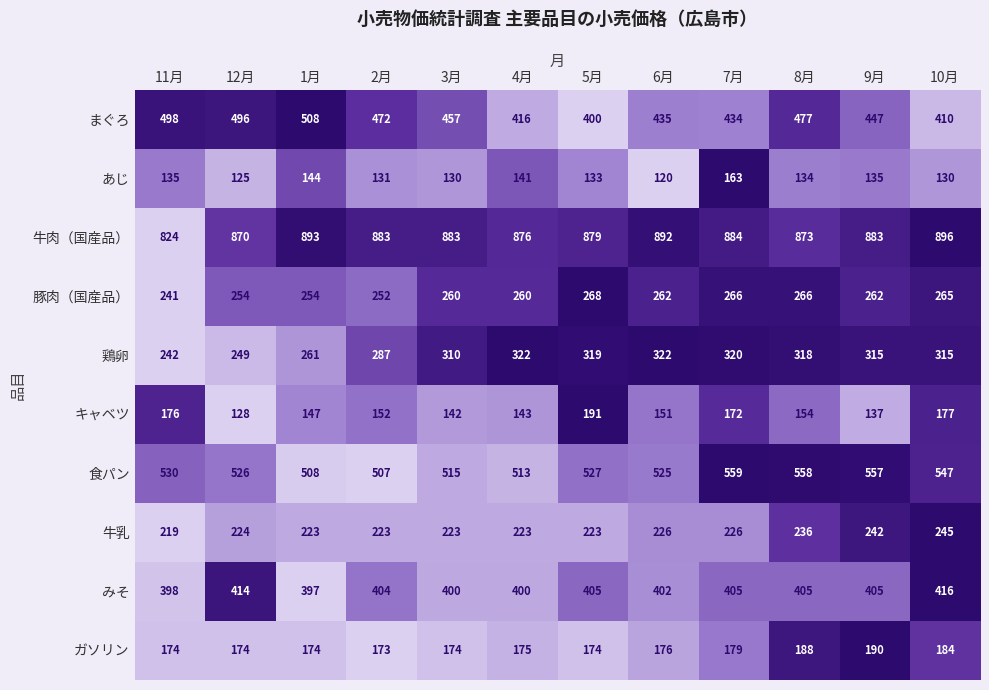

The みそ series shows 400 at 4月. True or false?

True